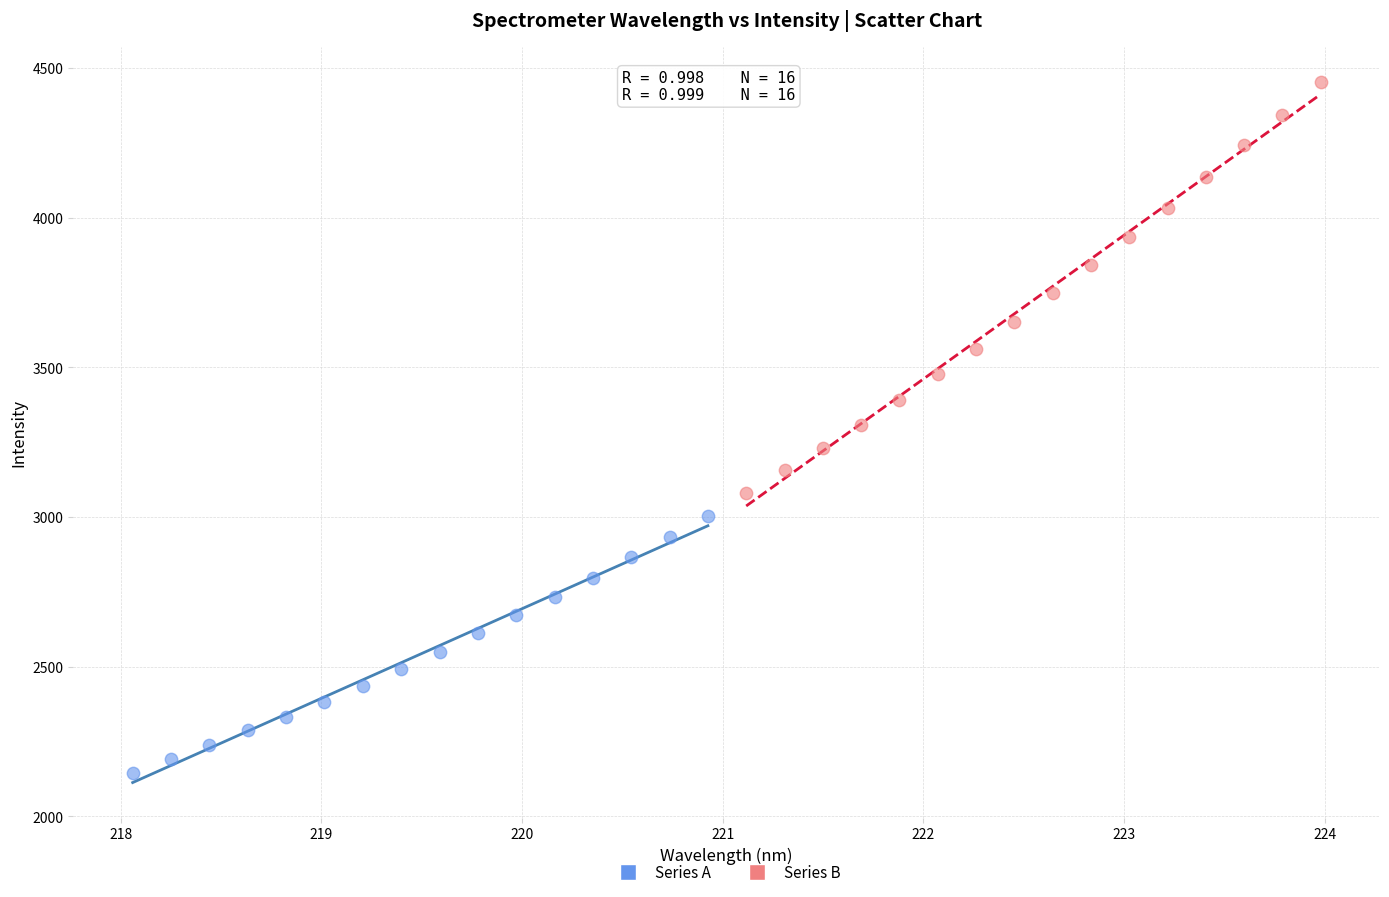

Which series contains the lowest Y value?

Series A